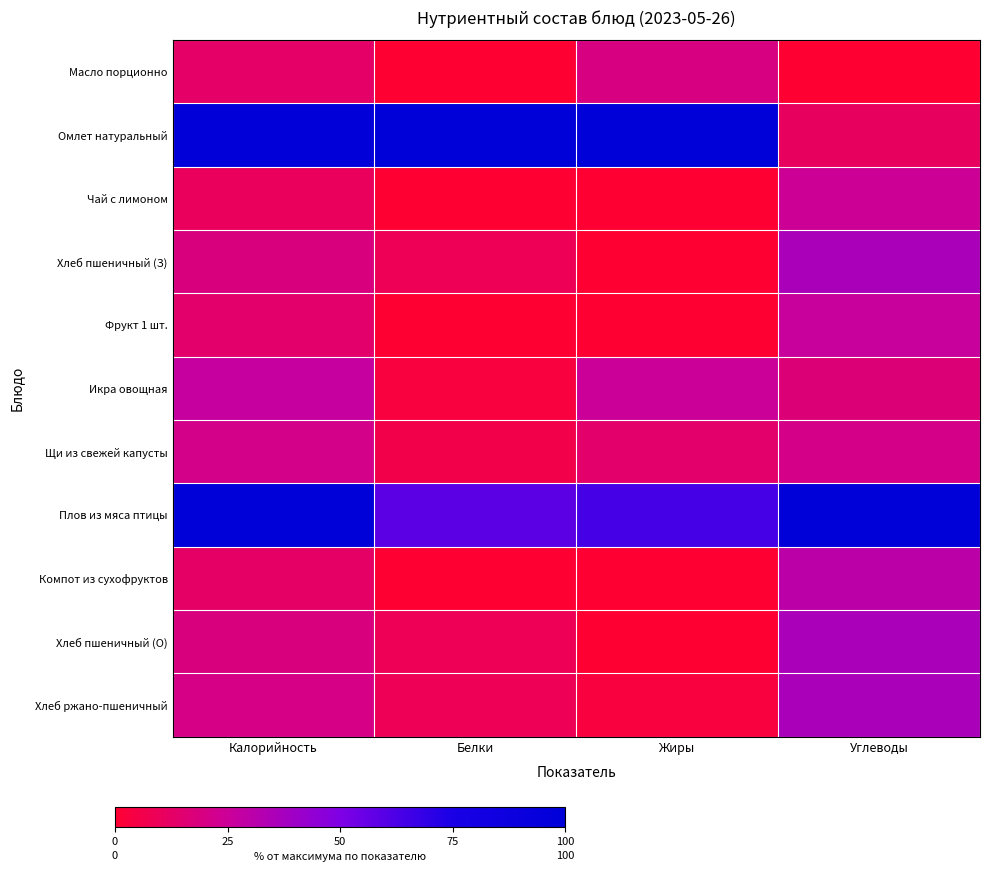

Between Жиры and Углеводы, which is larger?

Жиры